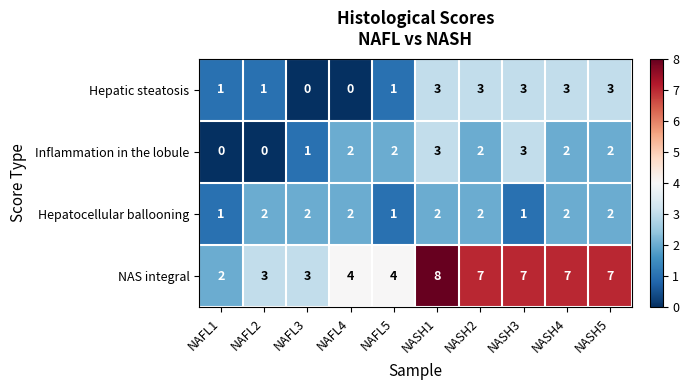

Count the NAS integral values in the range 3 to 7.

8